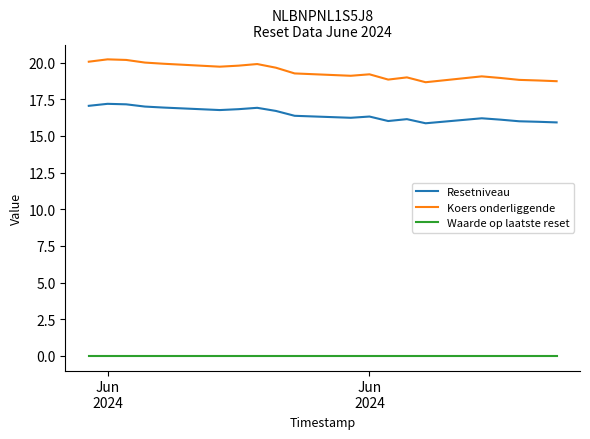

Which series has the widest spread of values?

Koers onderliggende